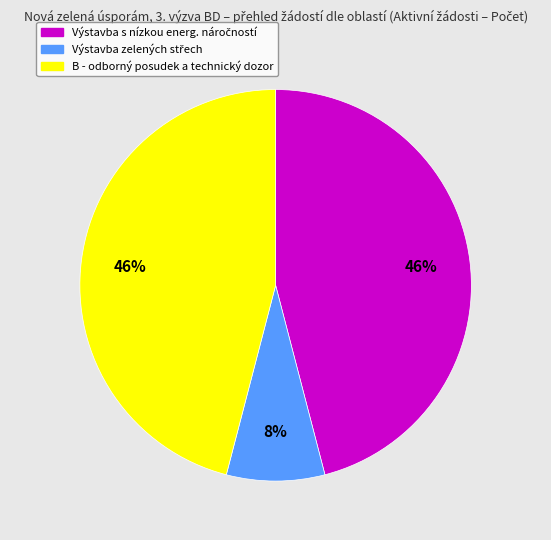

To the nearest percent, what is the difference between the largest and smallest slice percentages?

38%